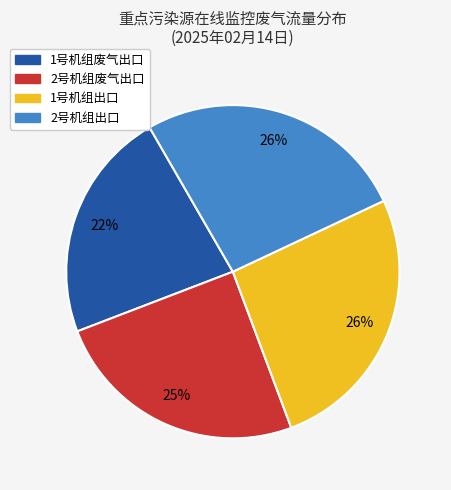

Combined, do 1号机组出口 and 2号机组废气出口 account for over 50%?

Yes